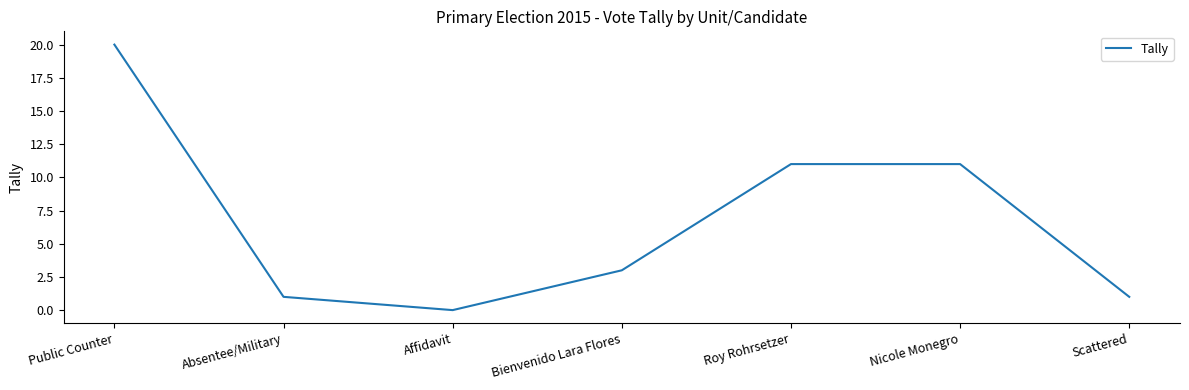

What is the difference between the values at Absentee/Military and Bienvenido Lara Flores?

2